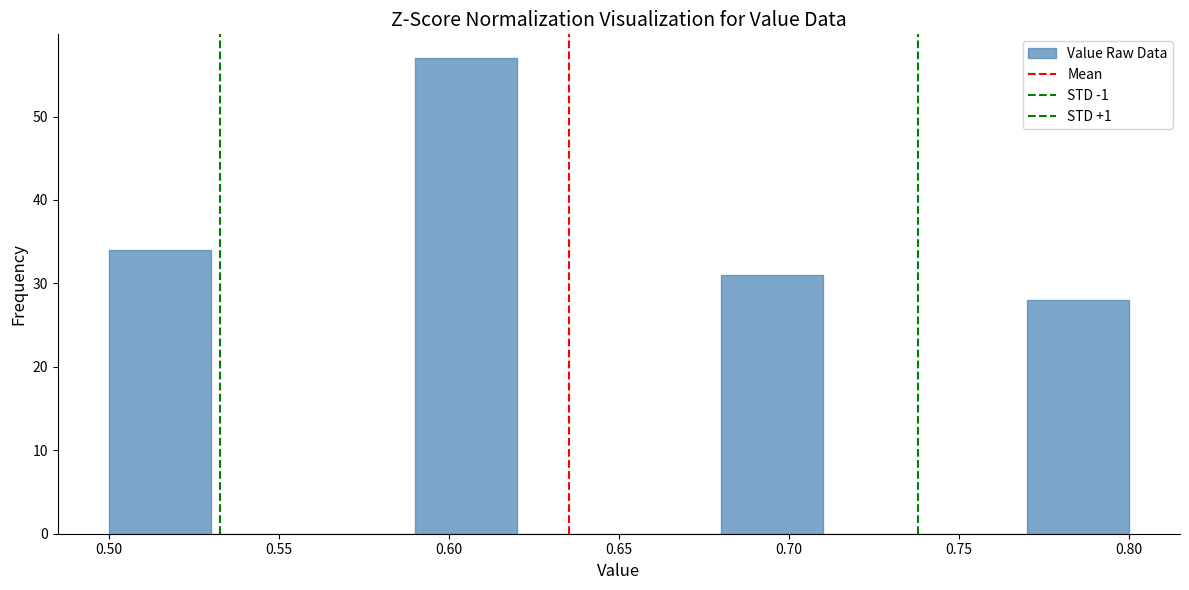

How tall is the bar that spans 0.68 to 0.71 on the x-axis? The values are not printed on the chart, so give them approximately, as read against the axis.

31